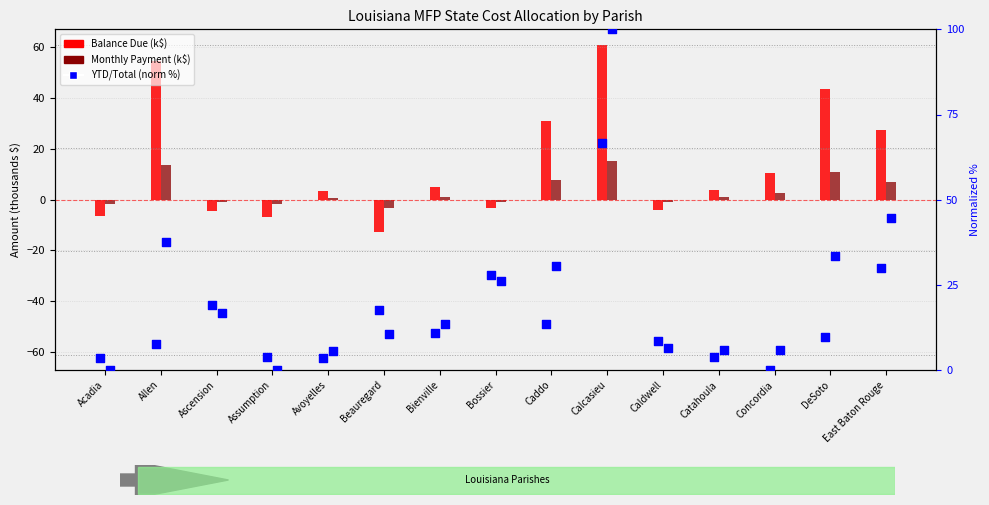

Which series has the largest Y range (max minus min)?

Total Alloc (norm)